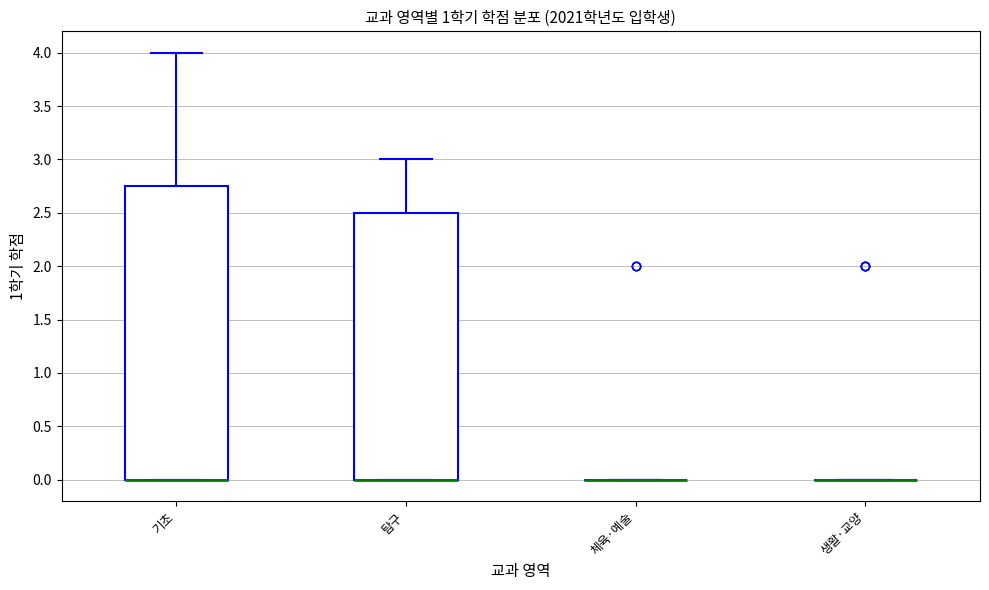

Which box is the tallest, from its lower edge to its upper edge?

기초